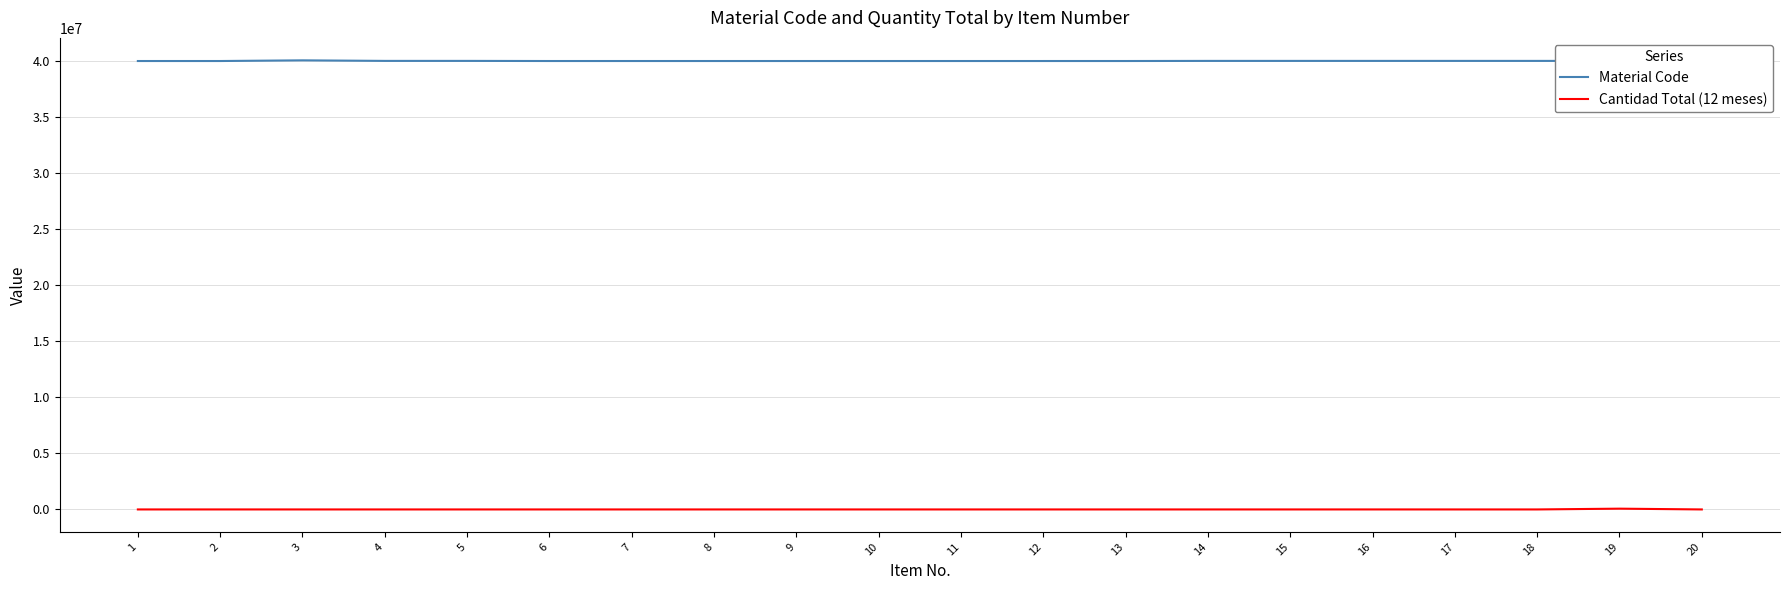

What is the greatest value displayed?

40070230